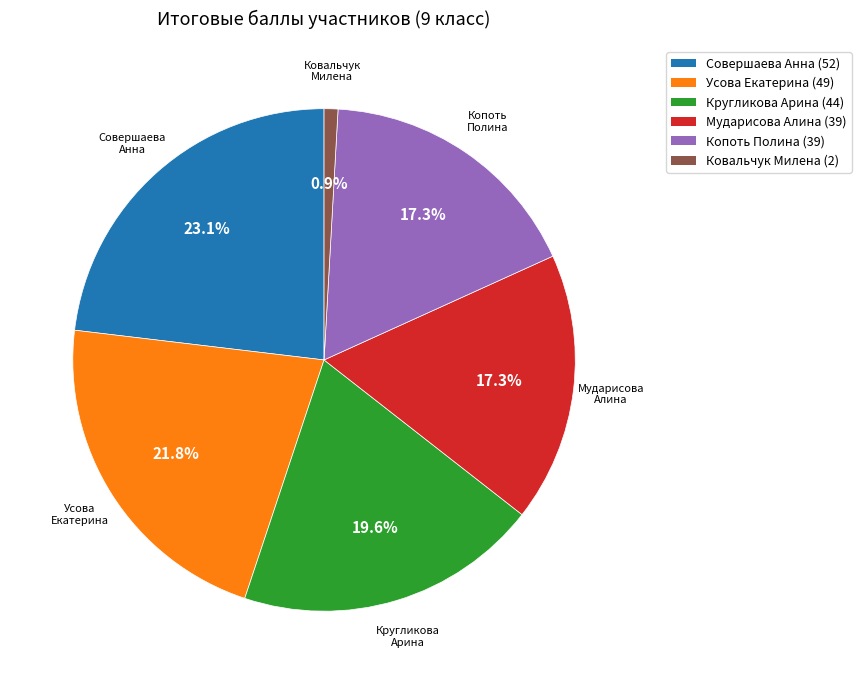

Is there a majority slice in this chart?

No